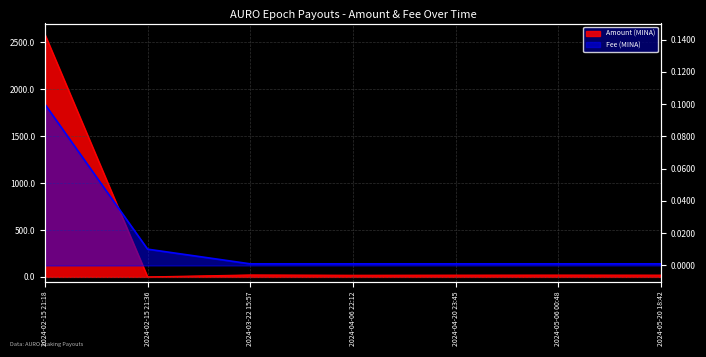

Reading left to right, extract all data points from this chart.

Amount: 2024-02-15 21:18=2584.3	2024-02-15 21:36=0.0	2024-03-22 15:57=21.0	2024-04-06 22:12=17.9	2024-04-20 23:45=18.9	2024-05-06 00:48=19.7	2024-05-20 18:42=19.0
Fee: 2024-02-15 21:18=0.1	2024-02-15 21:36=0.0	2024-03-22 15:57=0.0	2024-04-06 22:12=0.0	2024-04-20 23:45=0.0	2024-05-06 00:48=0.0	2024-05-20 18:42=0.0